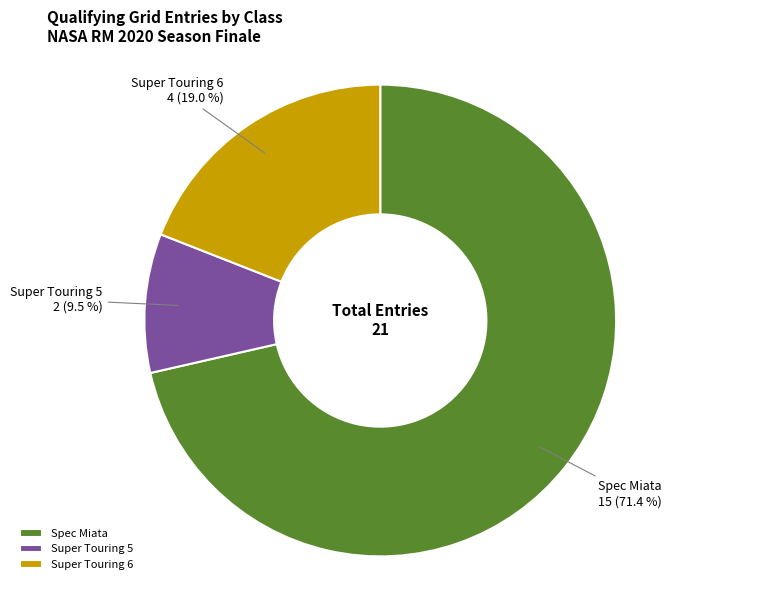

To the nearest percent, what is the average slice percentage?

33%